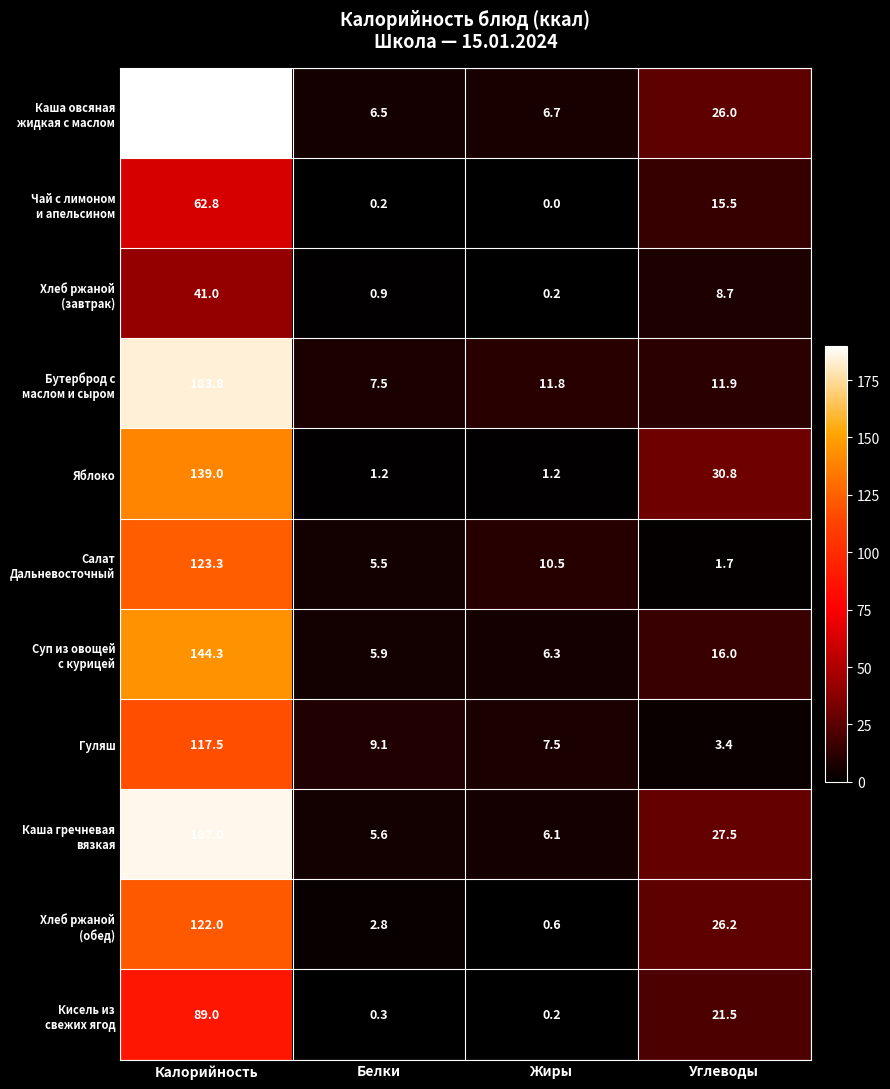

Count the number of categories in the chart.

4